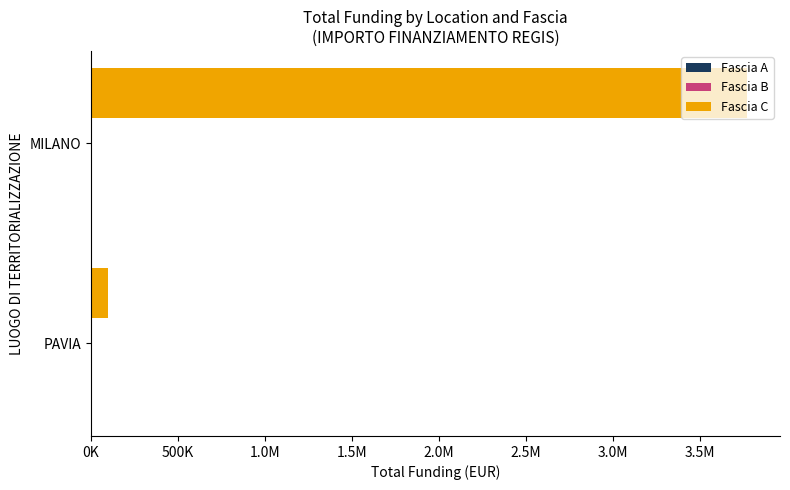

Are the bars horizontal?

Yes